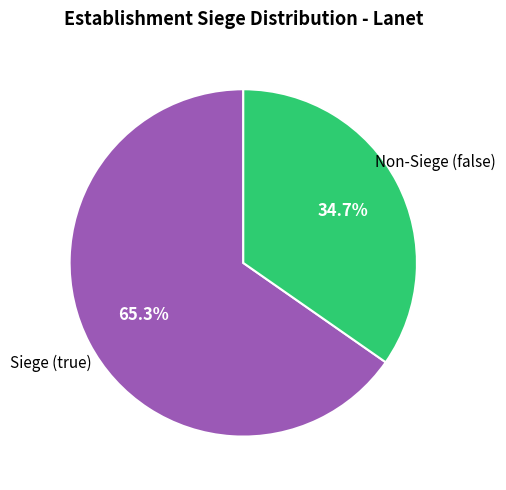

Approximately how many times larger is the value at Non-Siege (false) compared to Siege (true)?

0.5